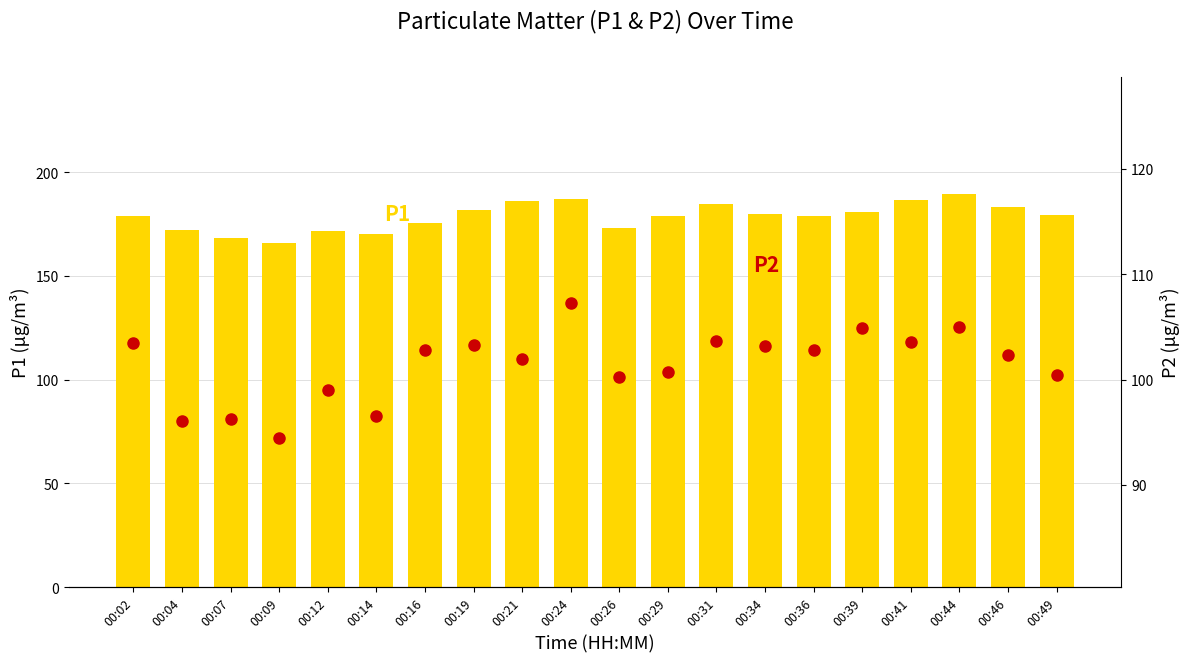

What is the difference between the maximum and minimum values in the P2 series?

12.8